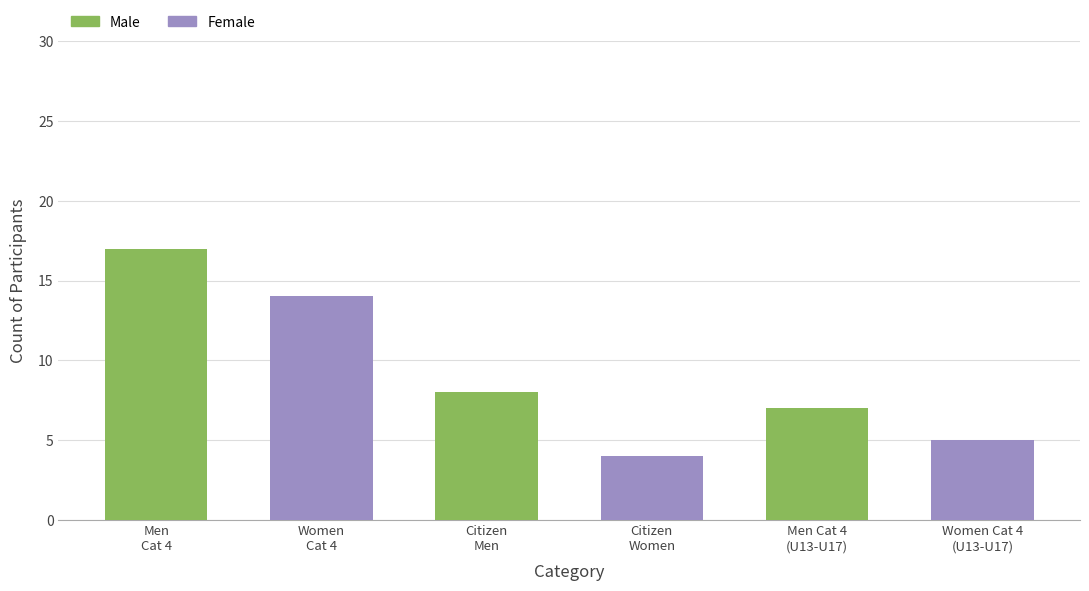

What is the highest value of the Male series?

17